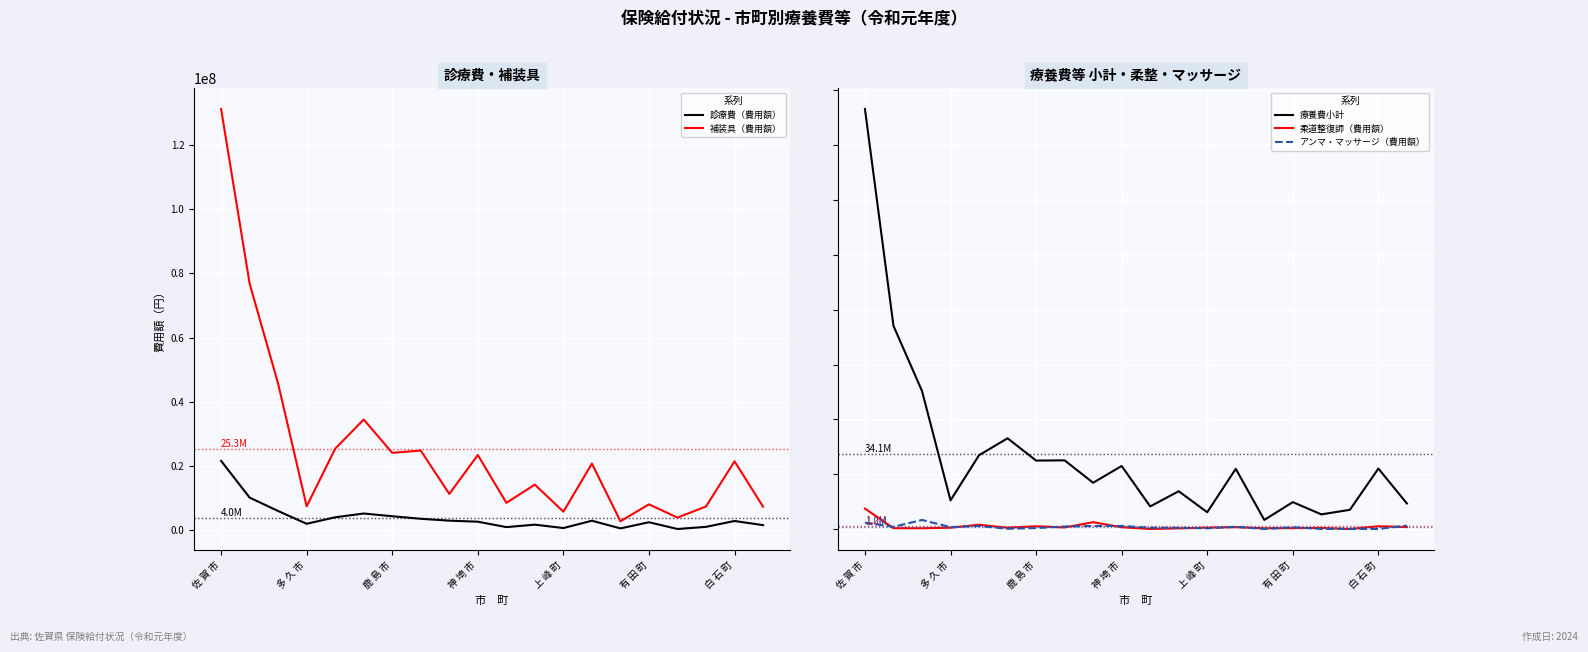

True or false: 診療費（費用額） has a value of 912706 at 14.

False